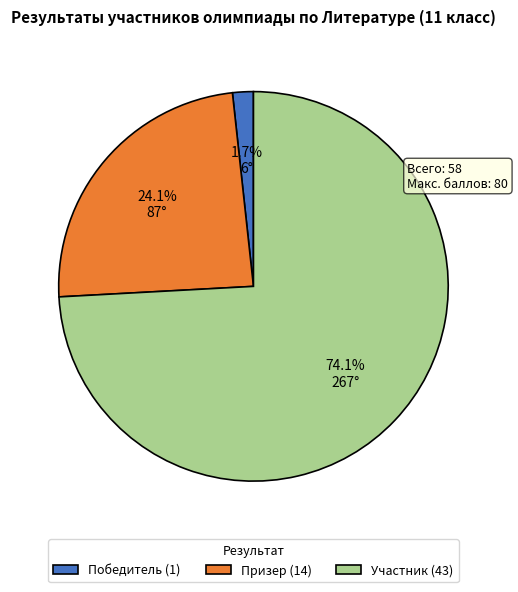

What percentage is the Призер slice, to the nearest percent?

24%